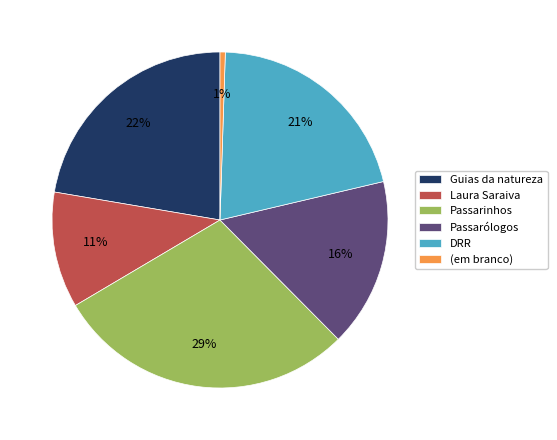

Between Guias da natureza and Laura Saraiva, which is larger?

Guias da natureza